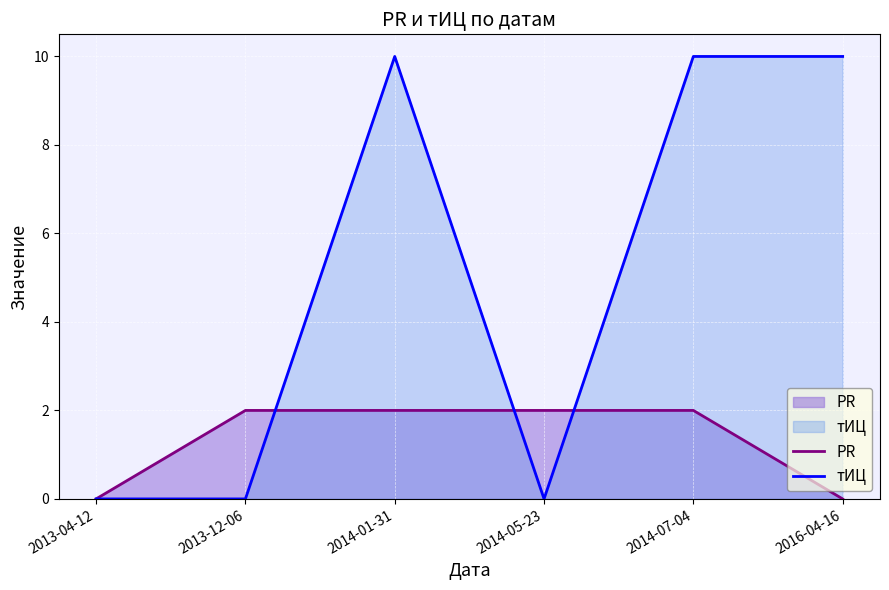

Which category has the lowest value across all series?

2013-04-12